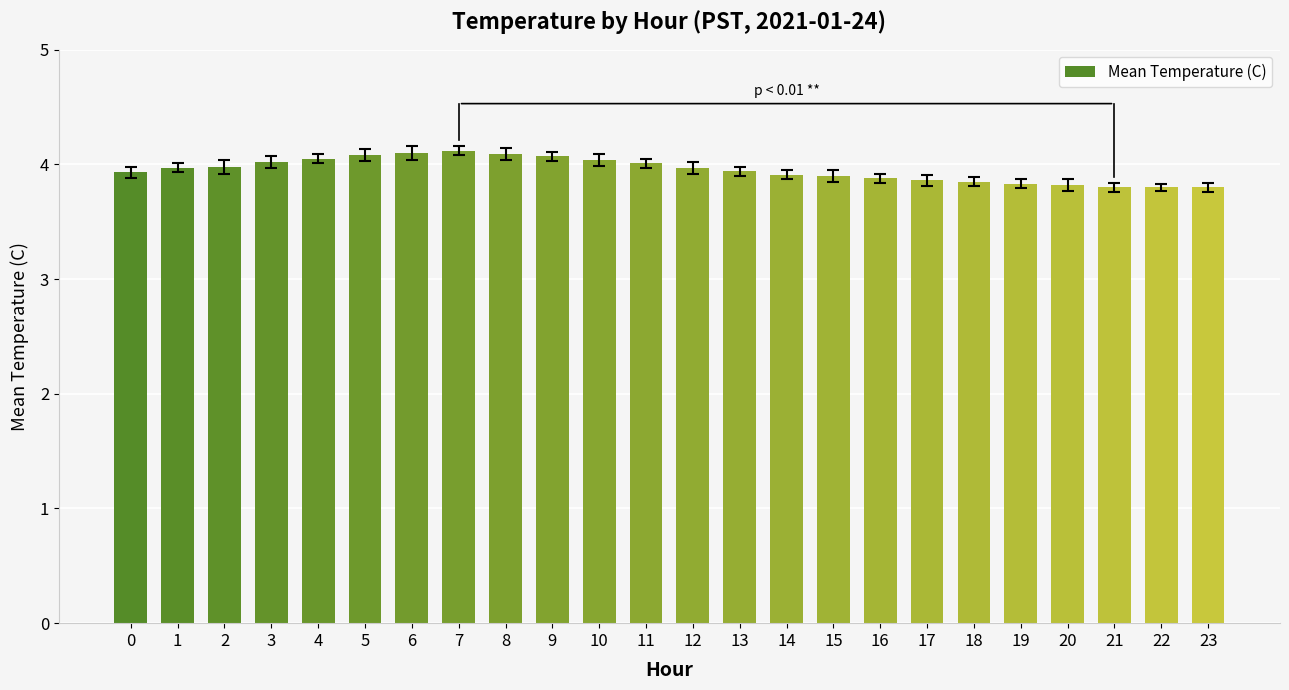

What is the change in value from 10 to 12?

-0.1